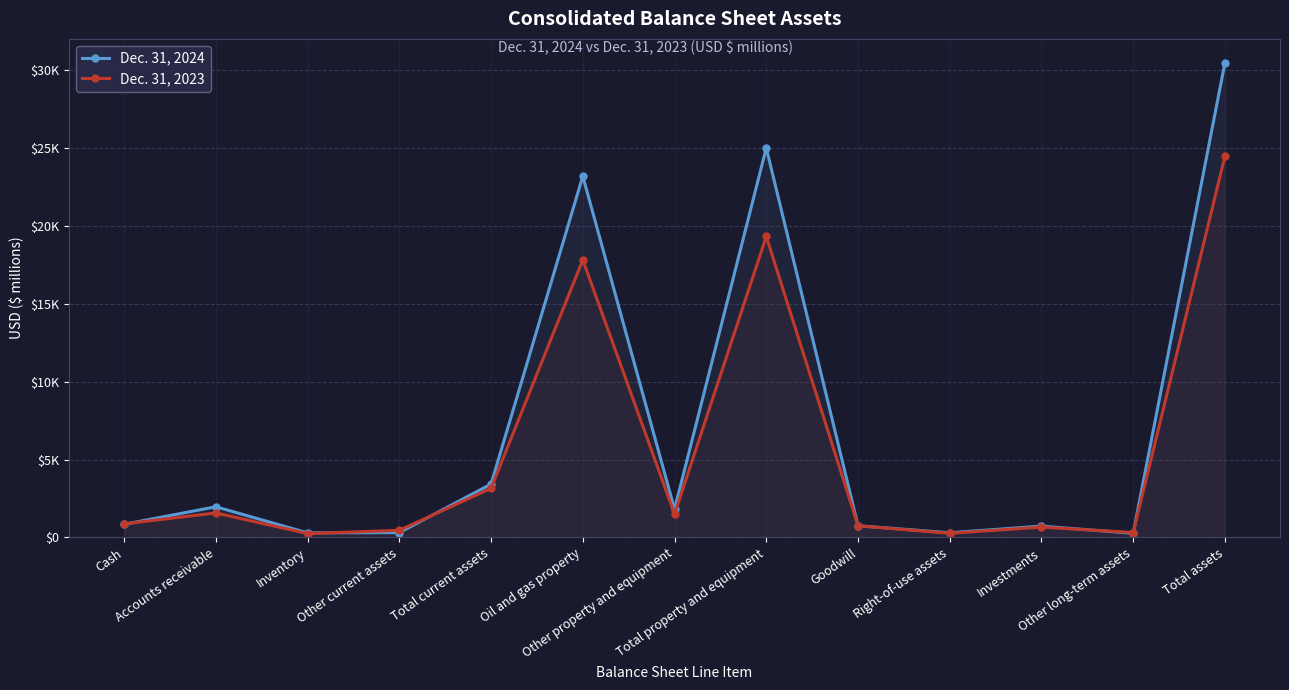

Reading right to left, extract all data points from this chart.

Dec. 31, 2024: Total assets=30489	Other long-term assets=268	Investments=727	Right-of-use assets=303	Goodwill=753	Total property and equipment=25011	Other property and equipment=1813	Oil and gas property=23198	Total current assets=3427	Other current assets=315	Inventory=294	Accounts receivable=1972	Cash=846
Dec. 31, 2023: Total assets=24490	Other long-term assets=319	Investments=666	Right-of-use assets=267	Goodwill=753	Total property and equipment=19328	Other property and equipment=1503	Oil and gas property=17825	Total current assets=3157	Other current assets=460	Inventory=249	Accounts receivable=1573	Cash=875